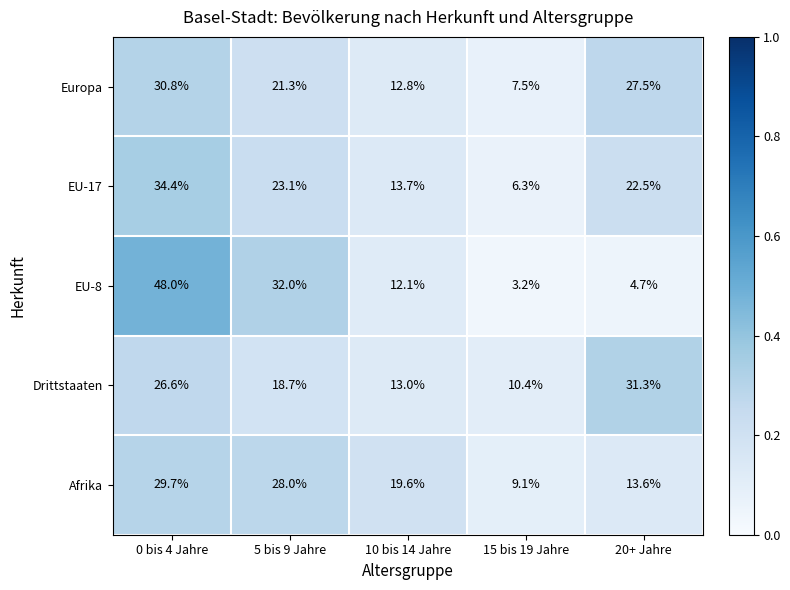

Where is Drittstaaten nearest to the value 20?

5 bis 9 Jahre